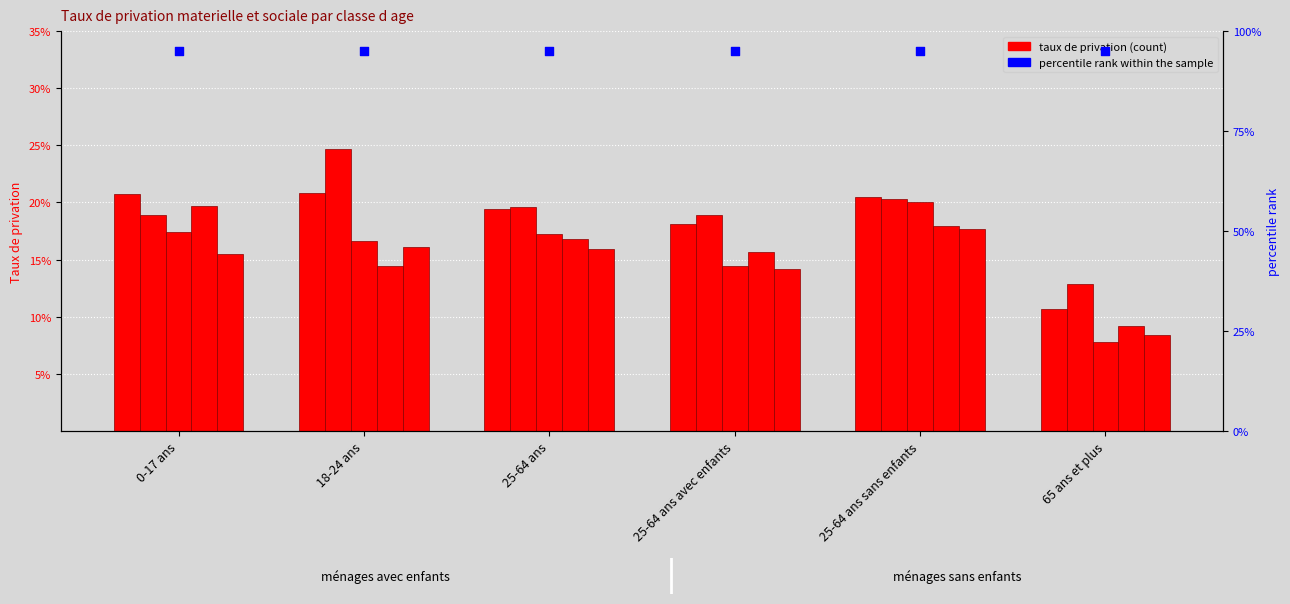

Which series contains the lowest Y value?

taux 2017